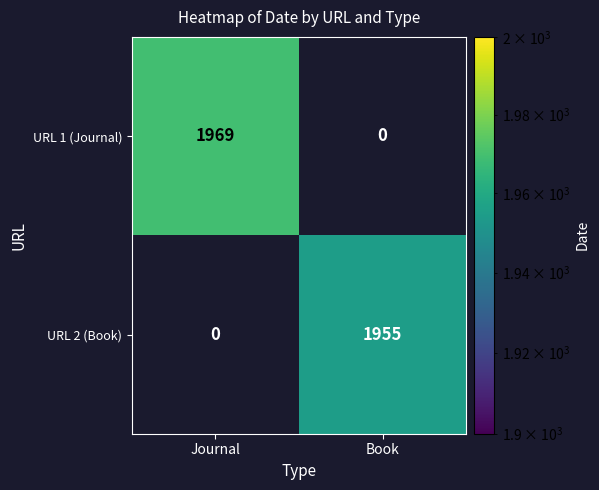

The value of URL 2 (Book) at Book is 1955. True or false?

True